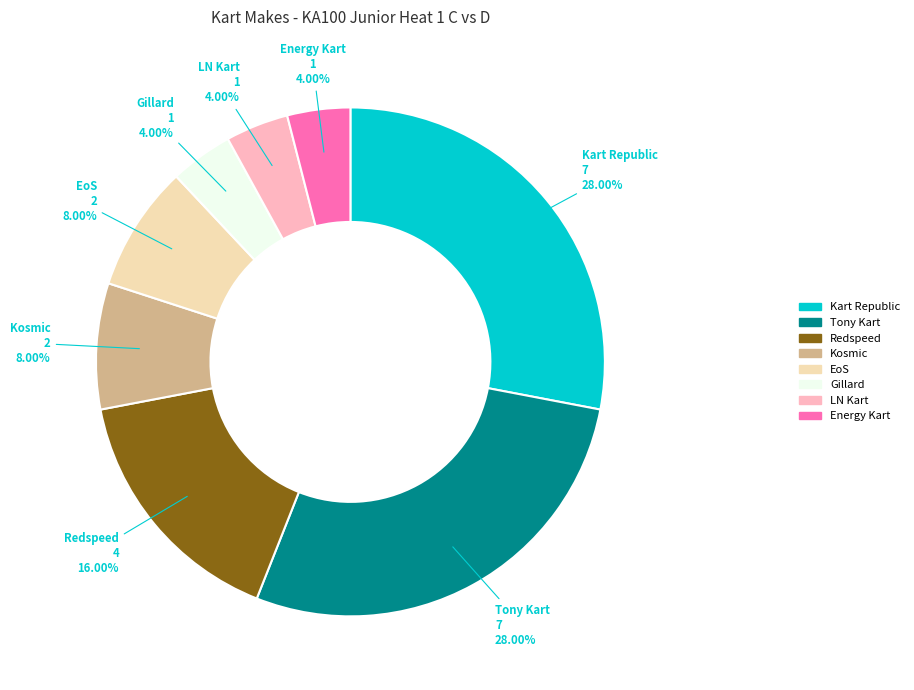

To the nearest percent, what is the combined percentage of Kosmic and Redspeed?

24%